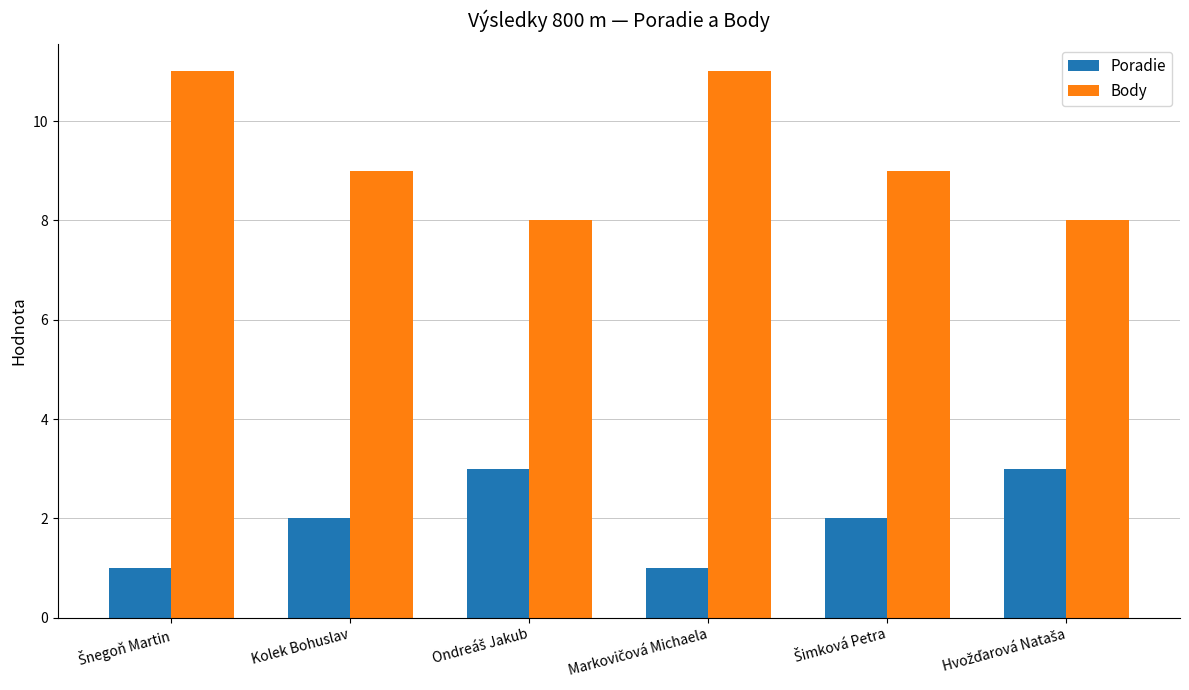

What is the greatest value displayed?

11